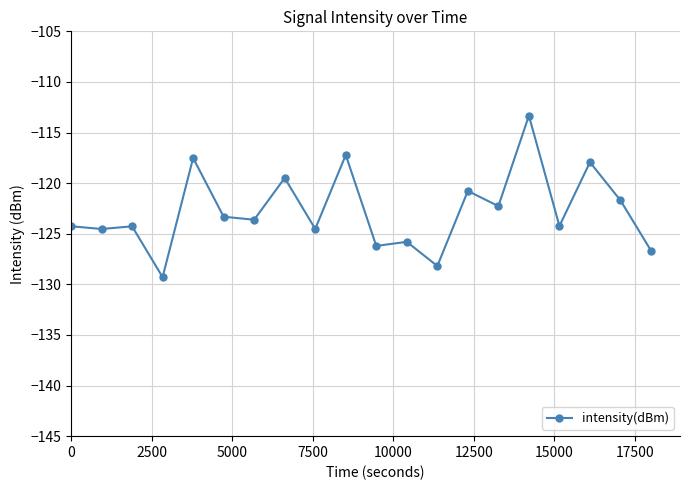

True or false: the data has more than 2 interior local peaks.

True